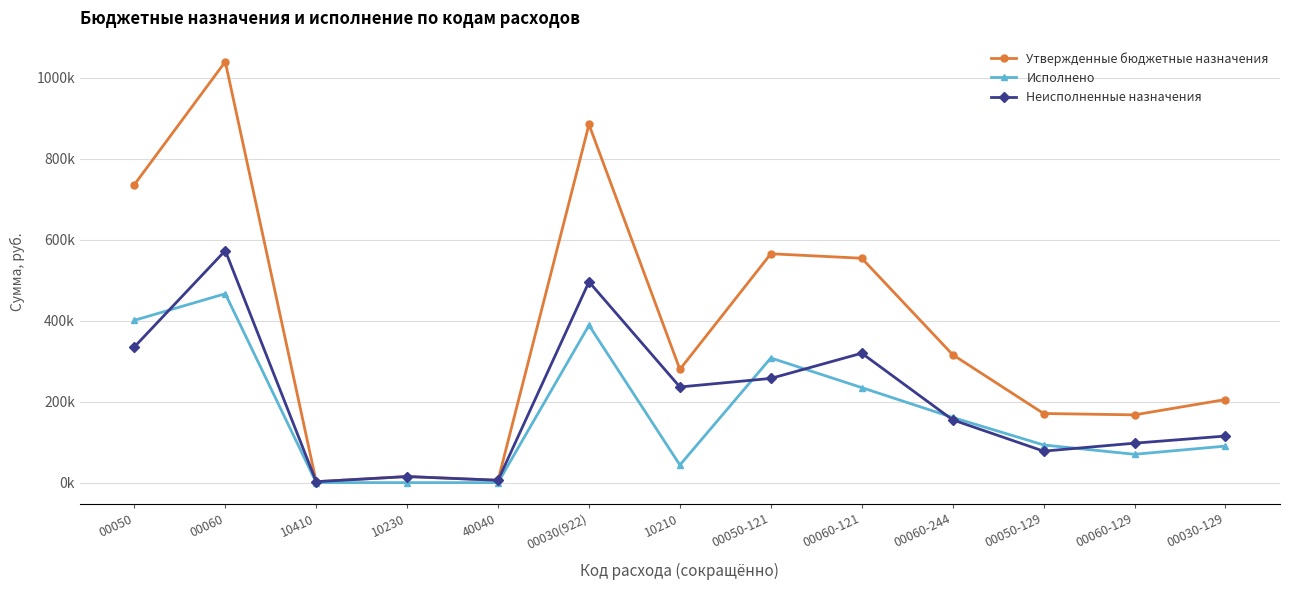

Is it true that Исполнено equals 43466.1 at 10210?

True